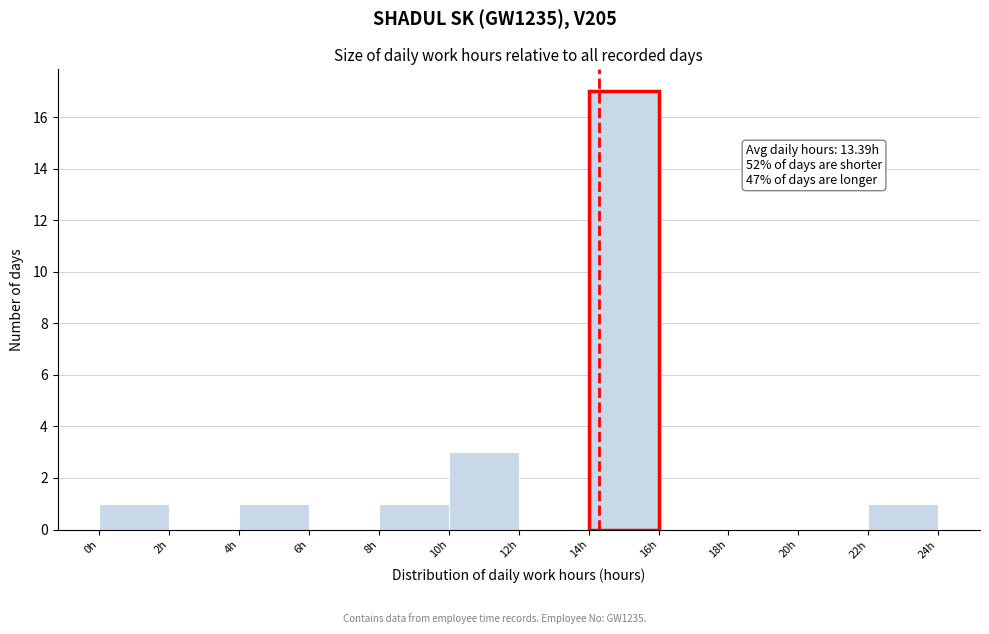

Which range on the x-axis has the tallest bar?

14 to 16